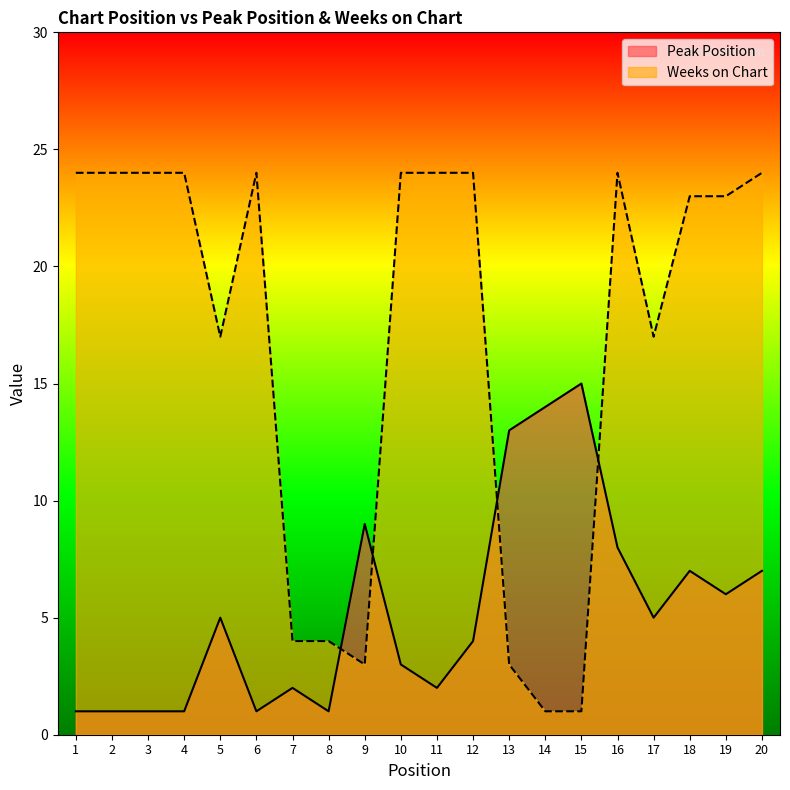

How many lines are shown in the chart?

2